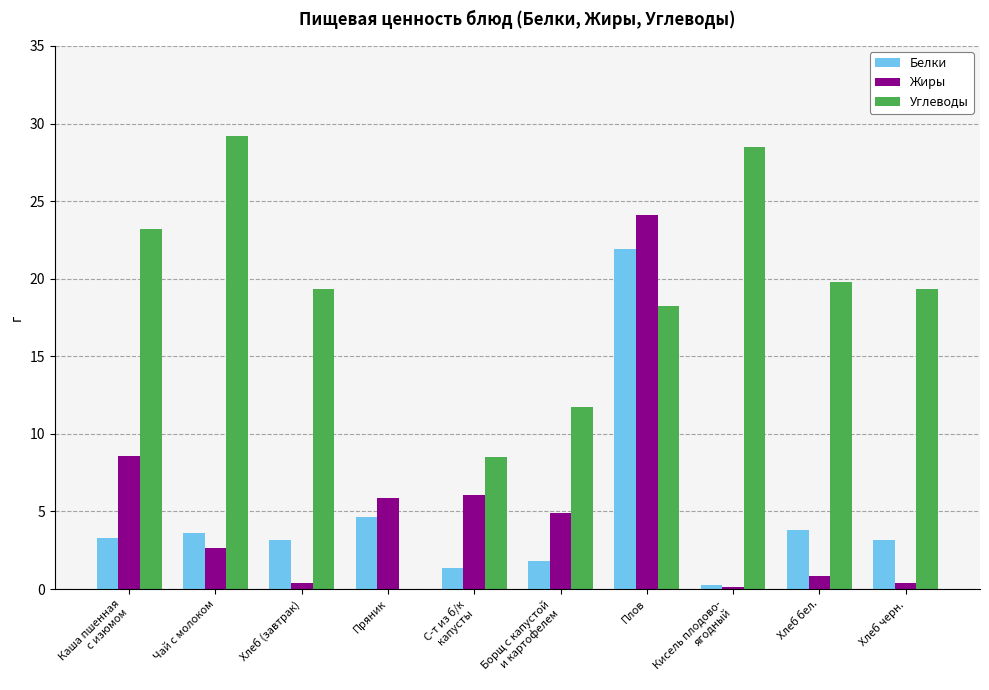

The value of Белки at Чай с молоком is 3.6. True or false?

True